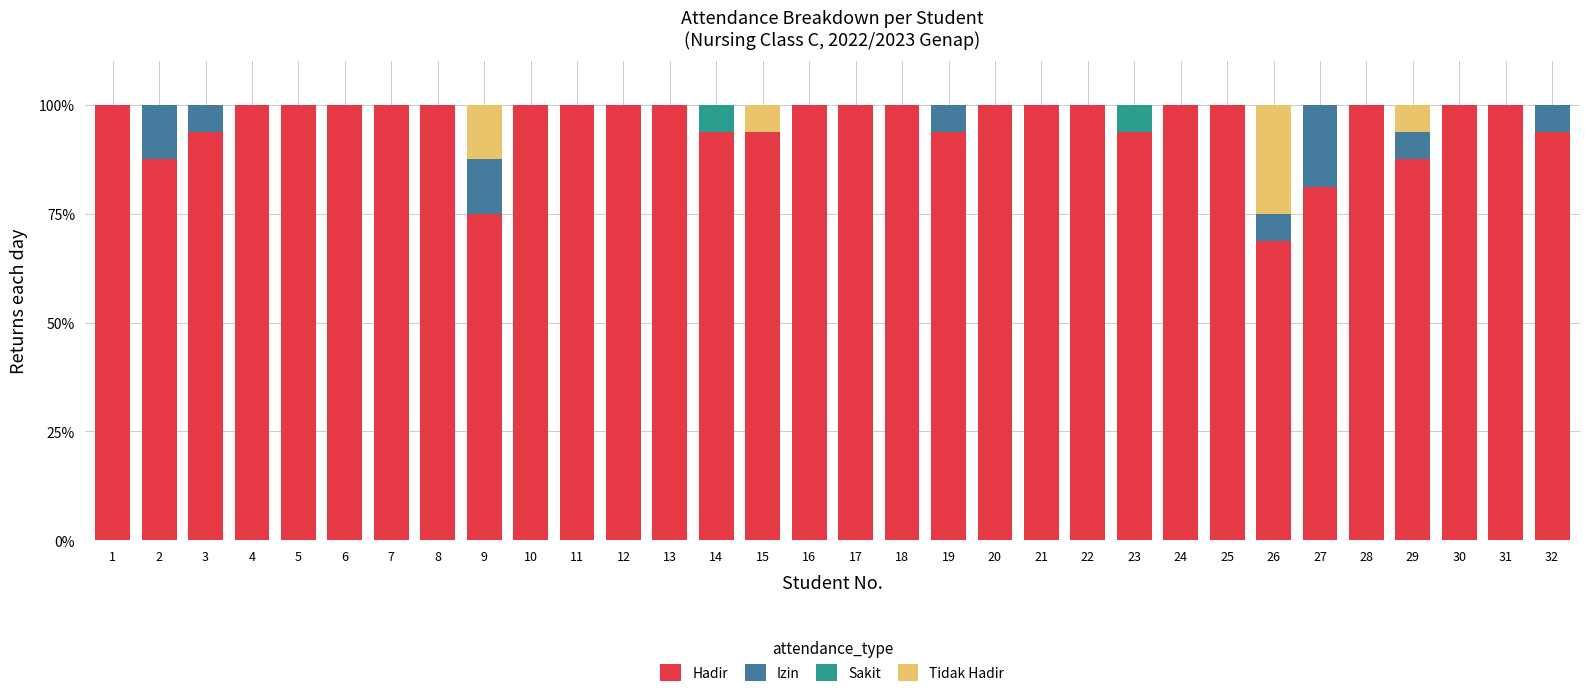

What is the sum of the Hadir values at 1 and 10?

200.0